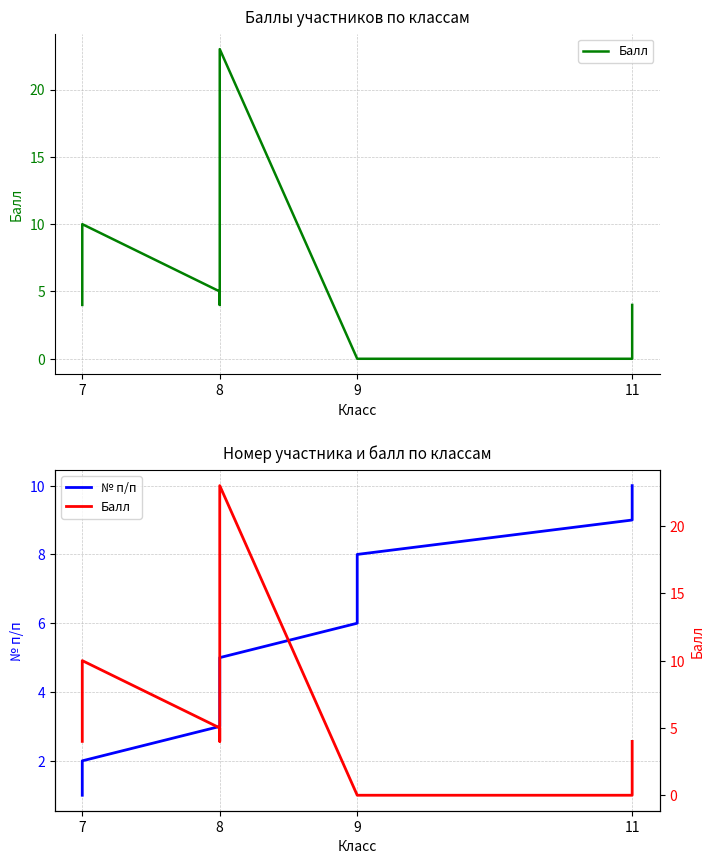

Which series has the largest range (max minus min)?

Балл